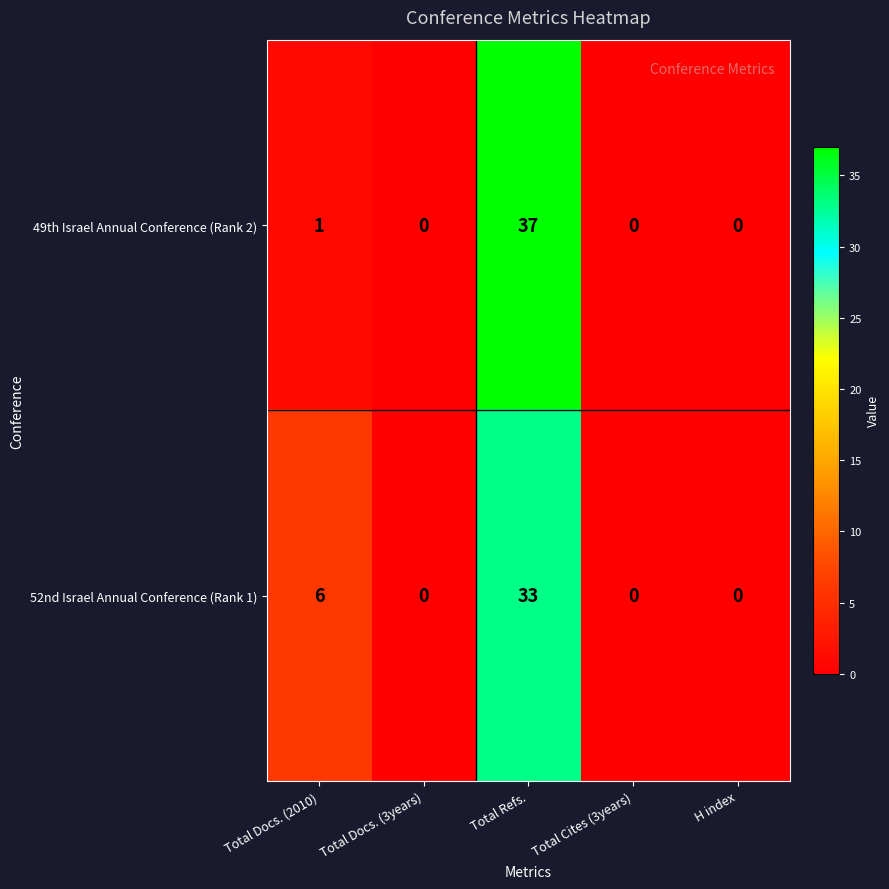

At which category is the sum across all series the highest?

Total Refs.